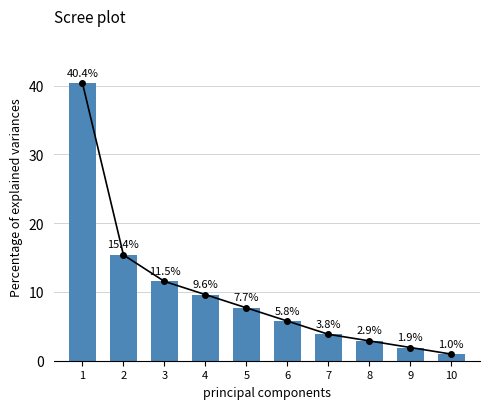

What is the value of the 7th bar from the left?

3.8